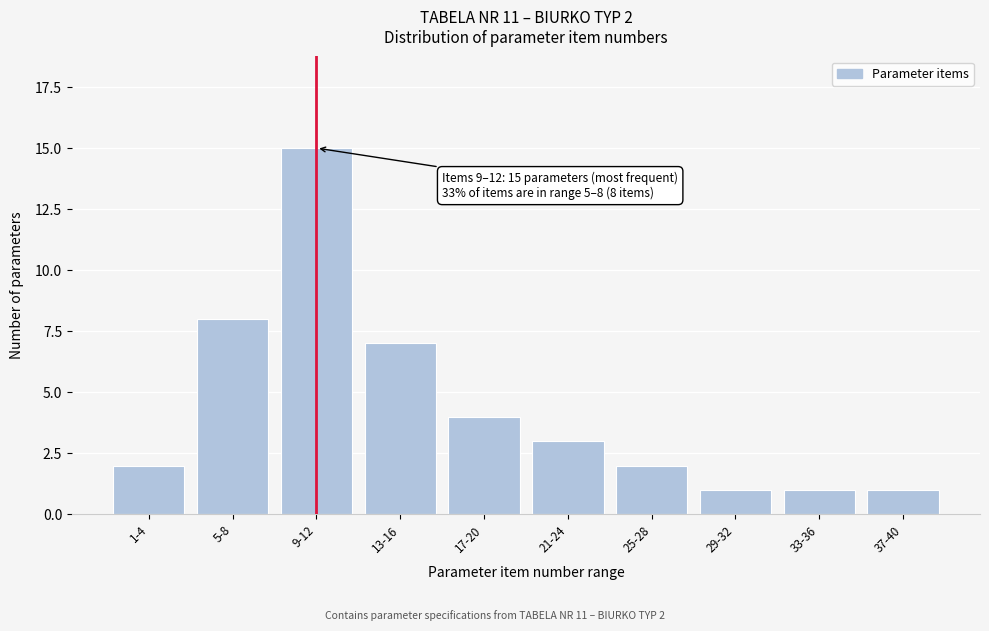

Reading right to left, transcribe all the data shown in this chart.

37-40=1	33-36=1	29-32=1	25-28=2	21-24=3	17-20=4	13-16=7	9-12=15	5-8=8	1-4=2